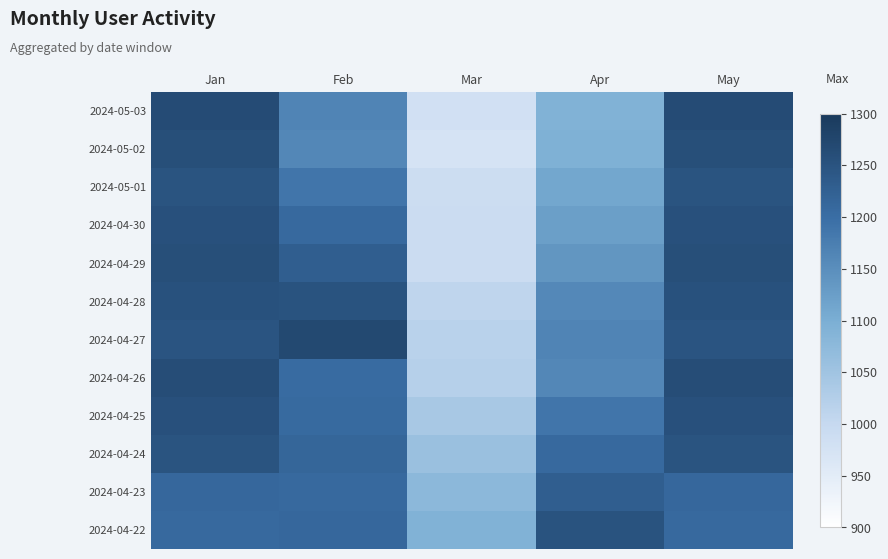

Reading right to left, extract all data points from this chart.

2024-05-03: May=1265	Apr=1092	Mar=981	Feb=1165	Jan=1265
2024-05-02: May=1258	Apr=1095	Mar=973	Feb=1160	Jan=1258
2024-05-01: May=1249	Apr=1112	Mar=989	Feb=1188	Jan=1249
2024-04-30: May=1256	Apr=1124	Mar=991	Feb=1209	Jan=1256
2024-04-29: May=1258	Apr=1139	Mar=992	Feb=1229	Jan=1258
2024-04-28: May=1254	Apr=1159	Mar=1008	Feb=1251	Jan=1254
2024-04-27: May=1247	Apr=1165	Mar=1017	Feb=1269	Jan=1247
2024-04-26: May=1262	Apr=1160	Mar=1021	Feb=1204	Jan=1262
2024-04-25: May=1256	Apr=1188	Mar=1040	Feb=1207	Jan=1256
2024-04-24: May=1249	Apr=1209	Mar=1059	Feb=1215	Jan=1249
2024-04-23: May=1212	Apr=1229	Mar=1077	Feb=1208	Jan=1212
2024-04-22: May=1208	Apr=1251	Mar=1092	Feb=1212	Jan=1208